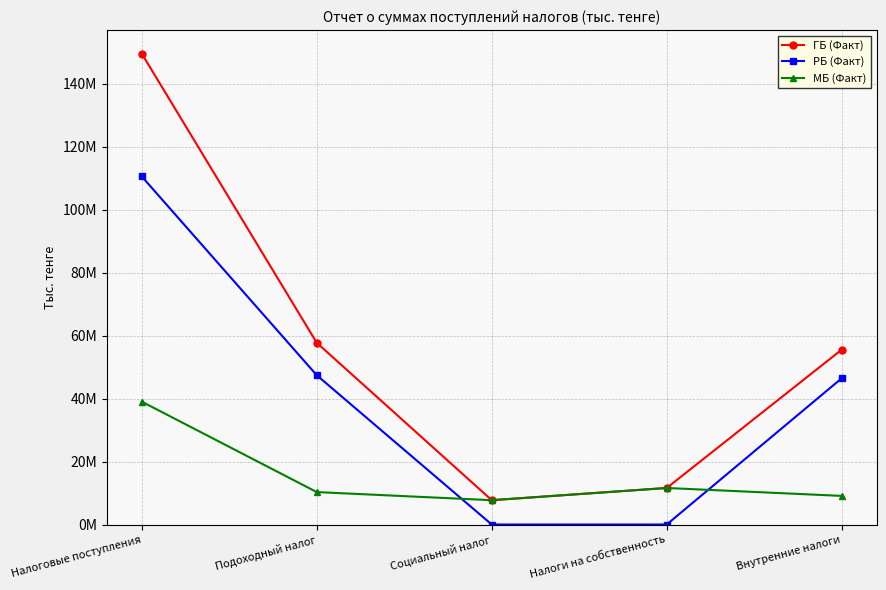

At which label does МБ (Факт) first exceed 10300385?

Налоговые поступления